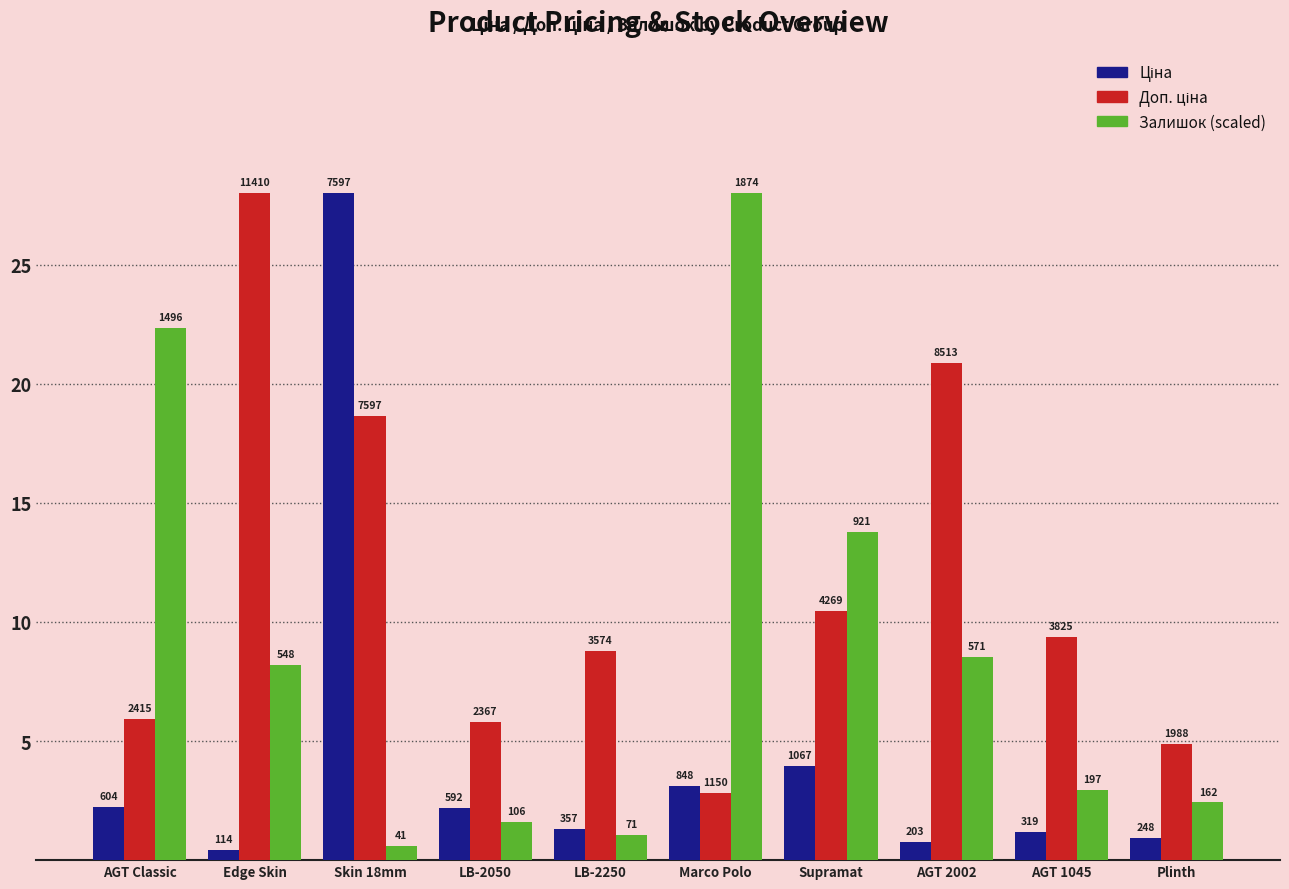

True or false: Доп. ціна has a value of 9.0 at Skin 18mm.

False